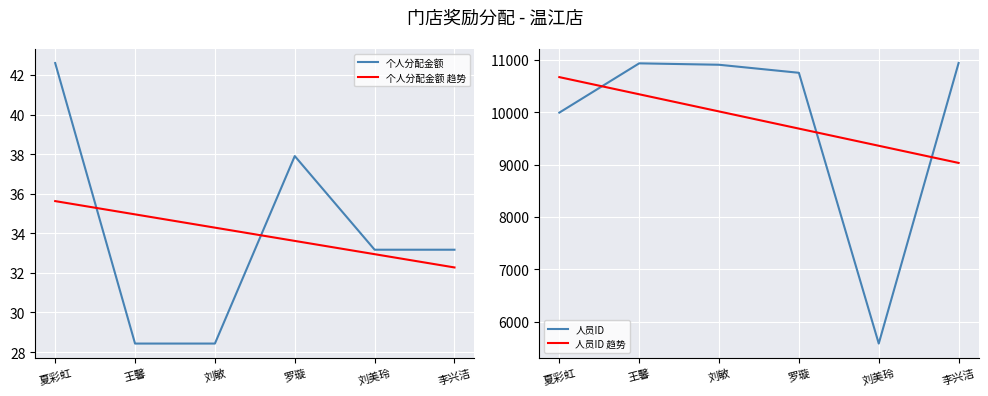

What is the maximum value for 个人分配金额?

42.6